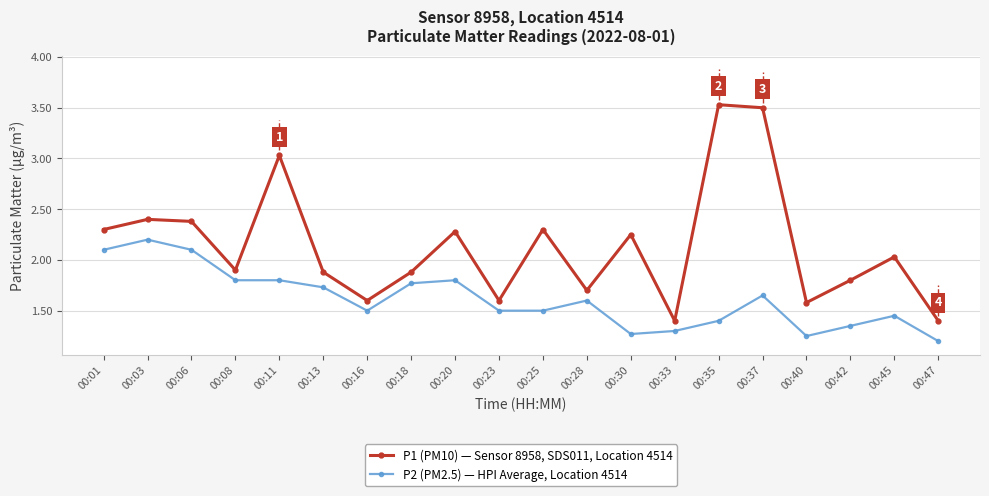

At which label does P1 (PM10) — Sensor 8958, SDS011, Location 4514 reach its peak?

00:35